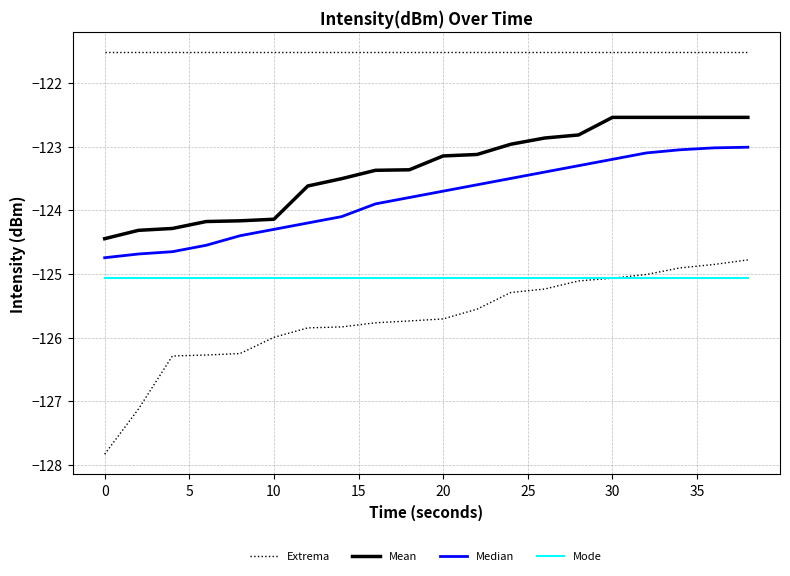

List the series in order of their peak value, lowest first.

Mode, Extrema, Median, Mean